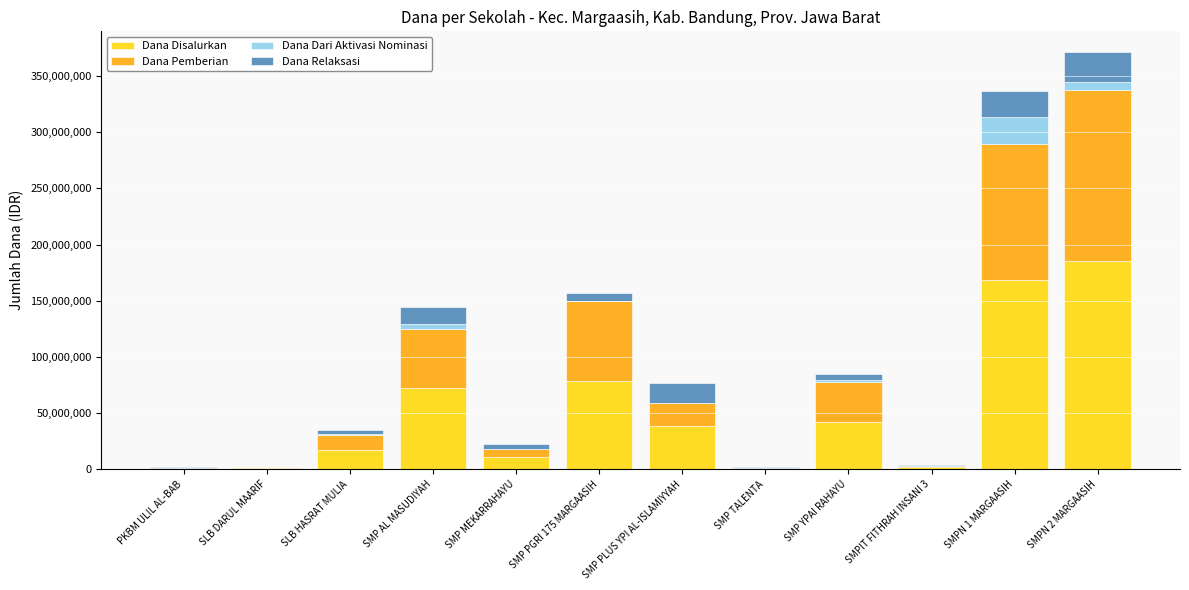

What is the total value across all series at SMP PLUS YPI AL-ISLAMIYYAH?

76500000